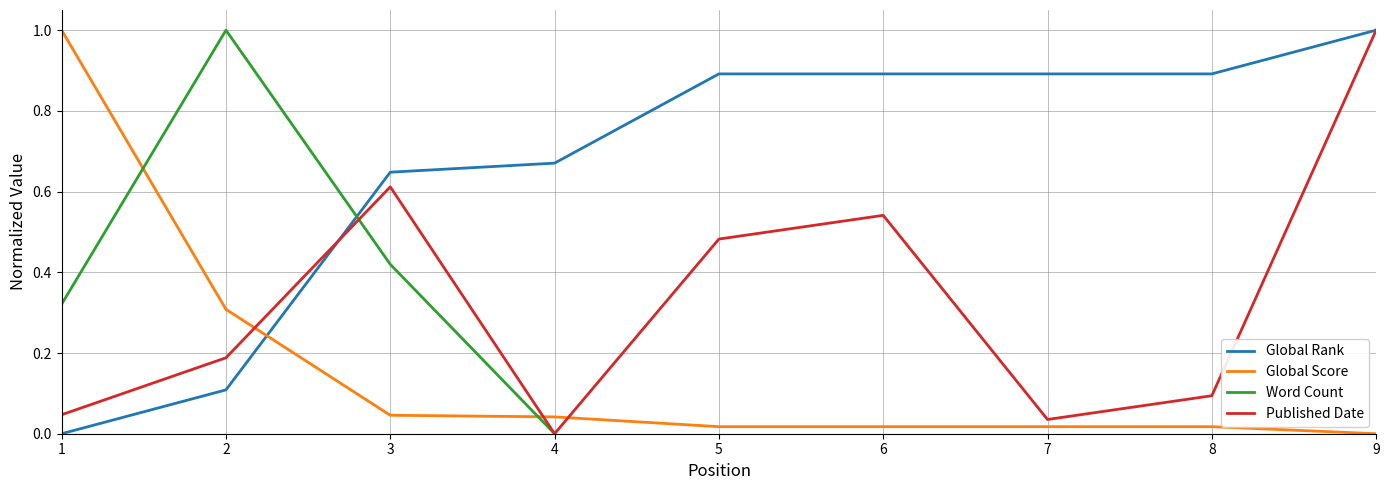

Rank the series at 4 from lowest to highest value.

Word Count, Published Date, Global Score, Global Rank